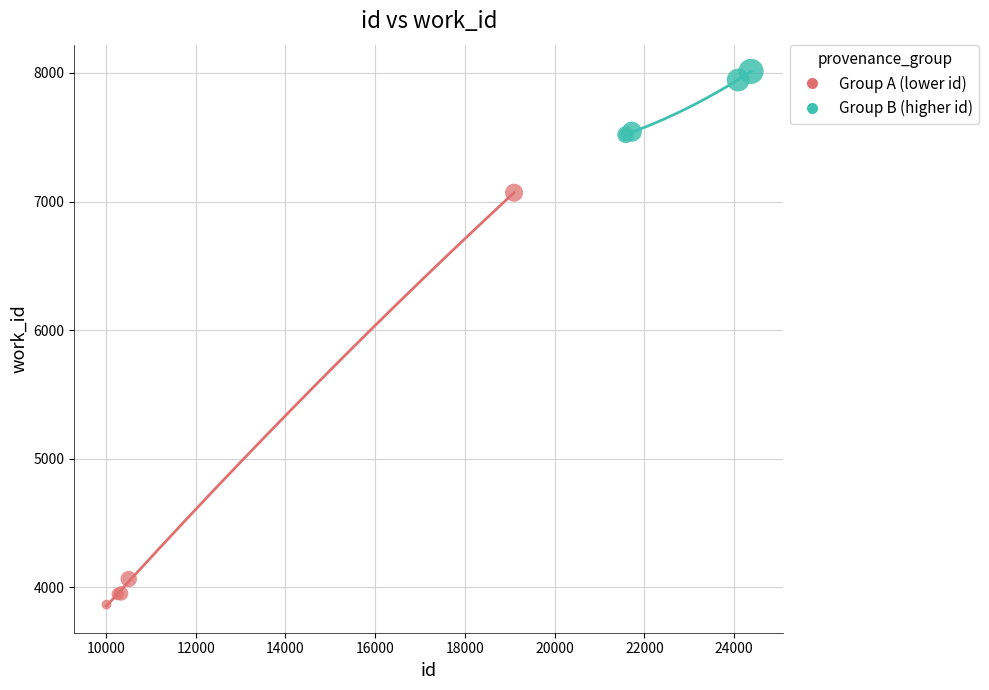

Which series reaches the minimum Y coordinate?

Group A (lower id)